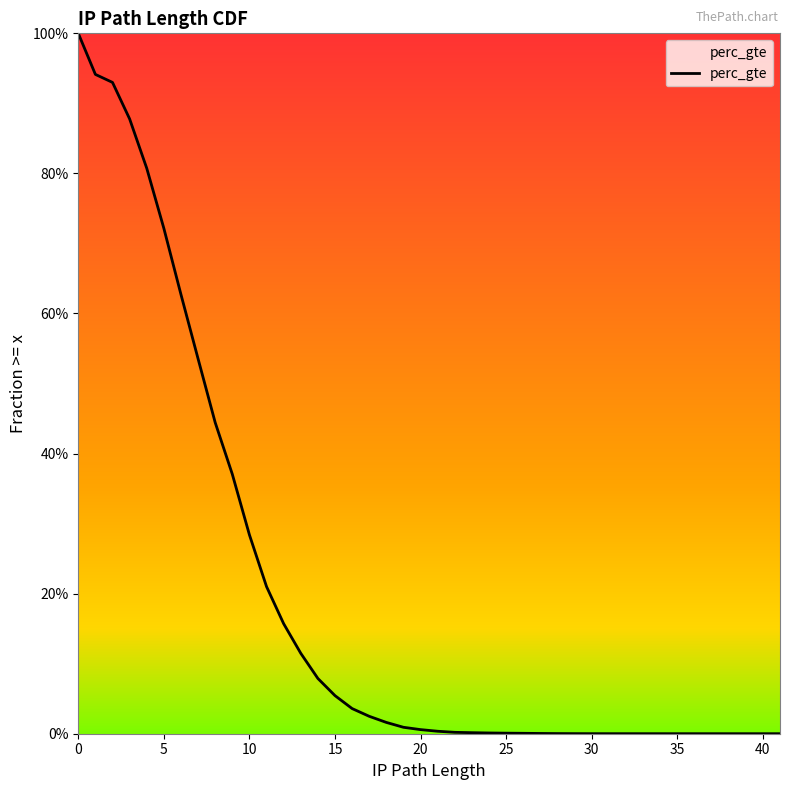

What is the greatest value displayed?

1.0